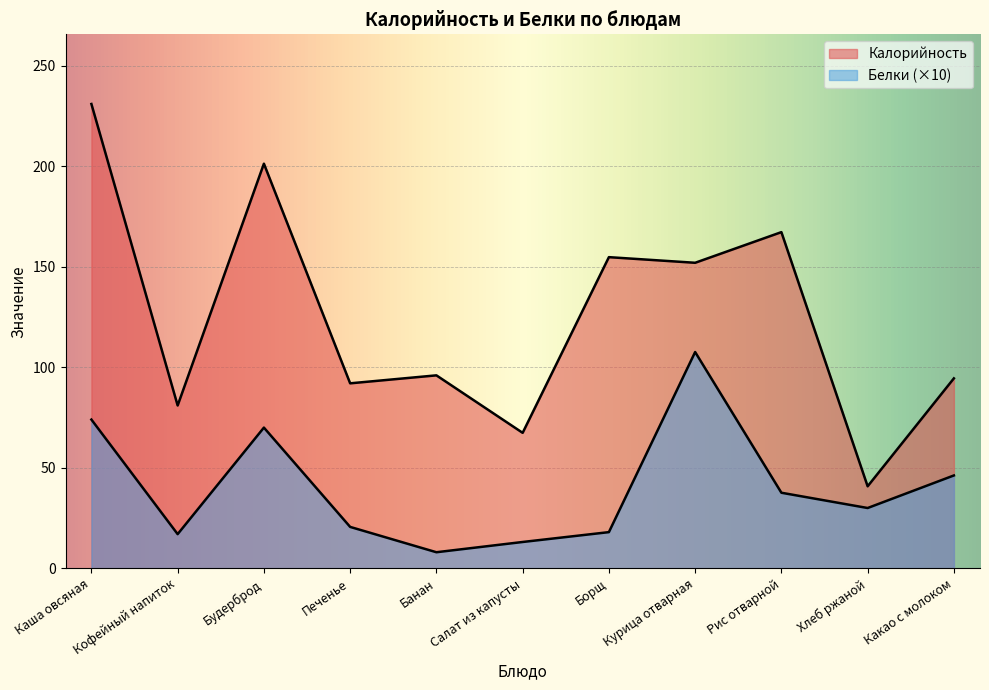

What is the maximum value for Белки?

107.6